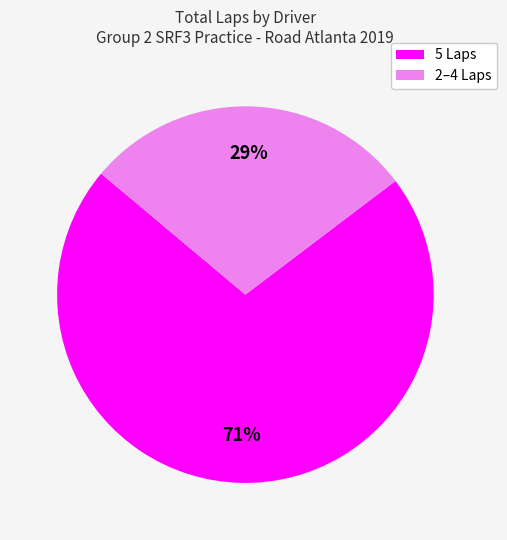

To the nearest percent, what is the average slice percentage?

50%